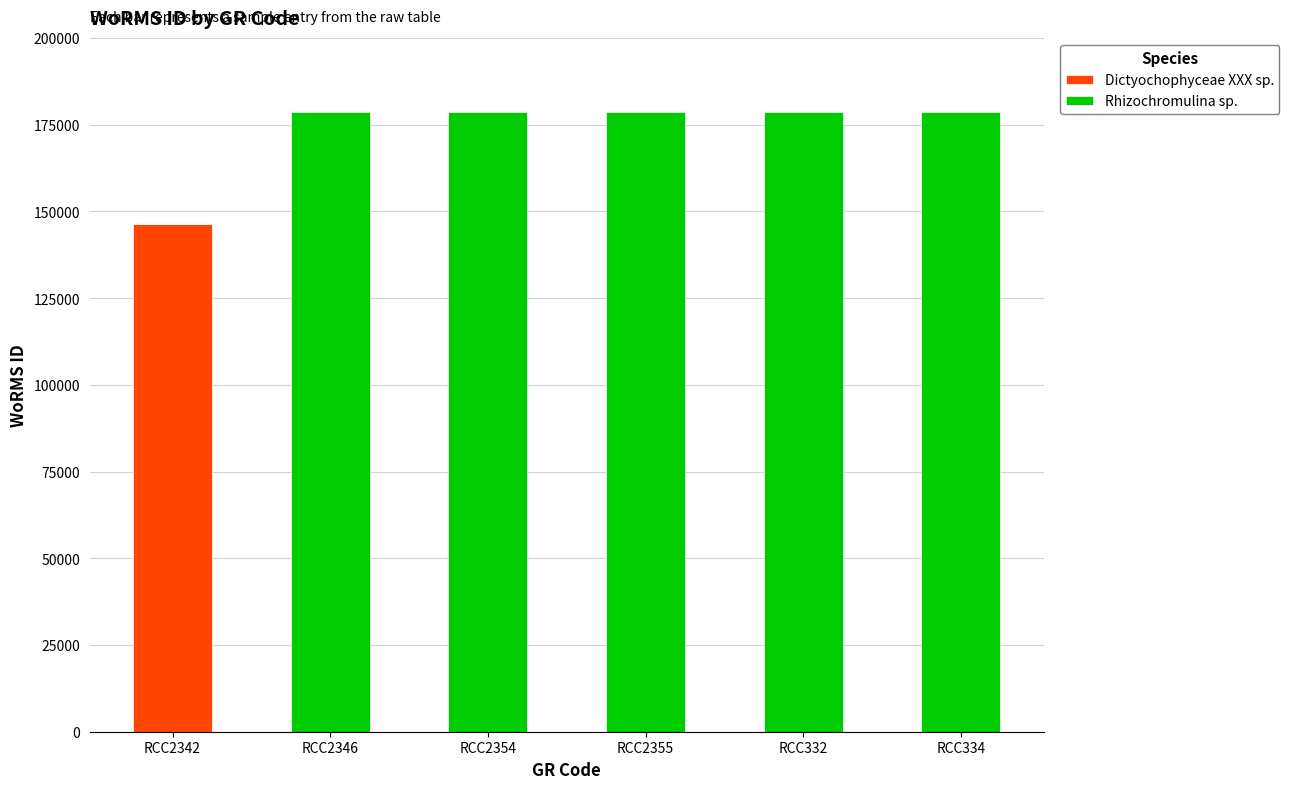

What is the total value across all series at RCC2346?

178599